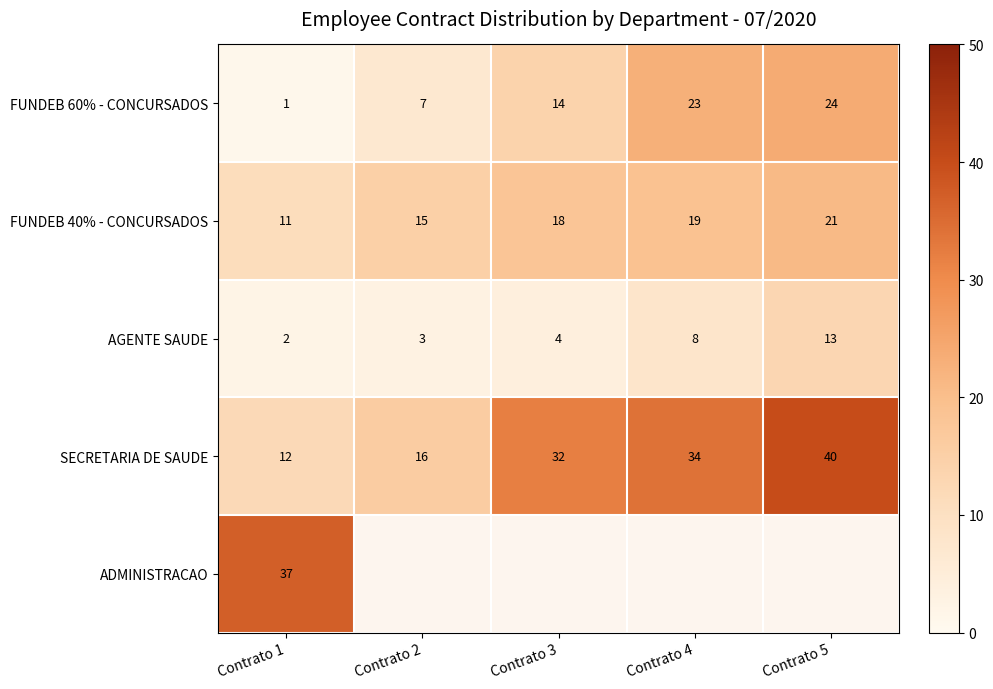

Is the value of SECRETARIA DE SAUDE at Contrato 3 greater than the value of AGENTE SAUDE at Contrato 2?

Yes